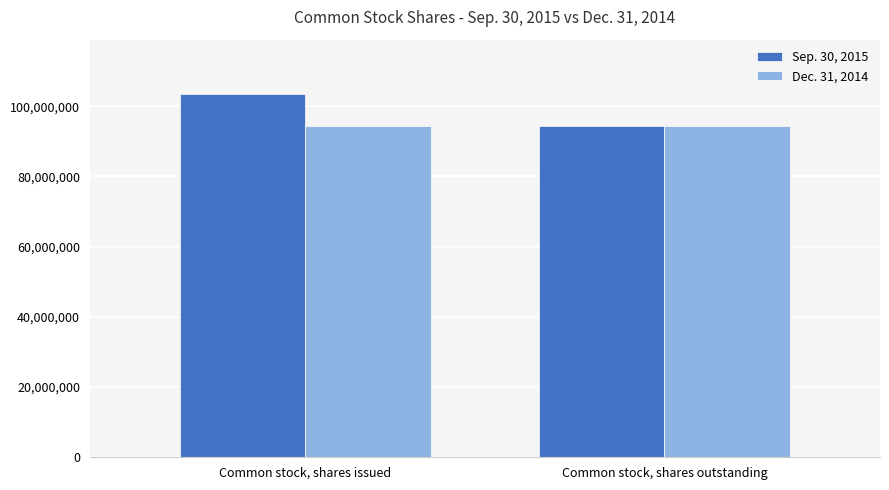

What are all the series names shown in the legend?

Sep. 30, 2015, Dec. 31, 2014